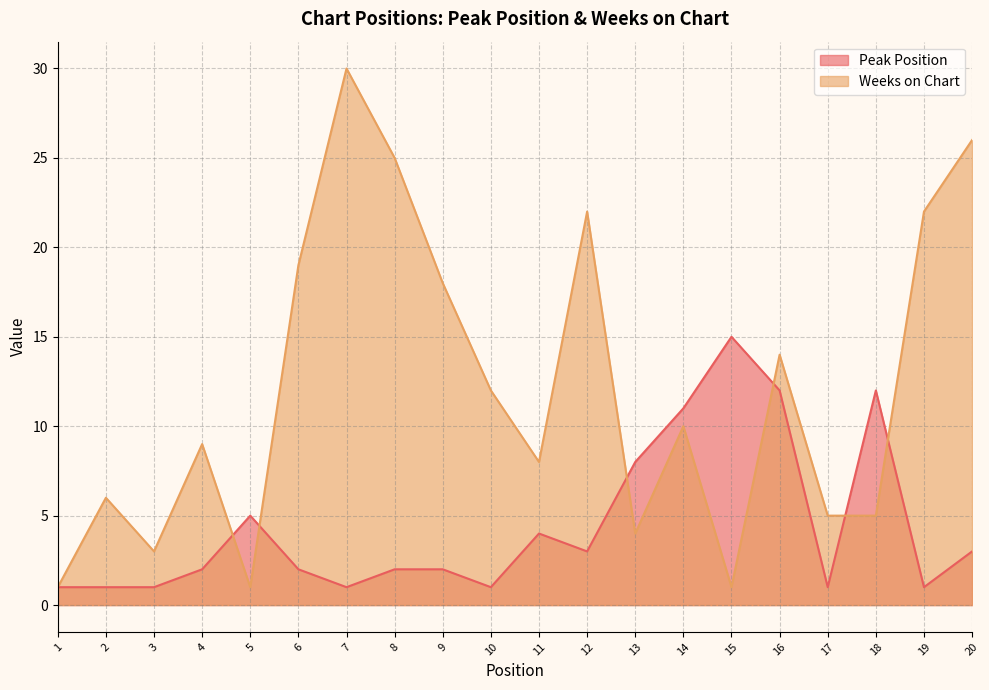

Between 7 and 12, which is larger?

12